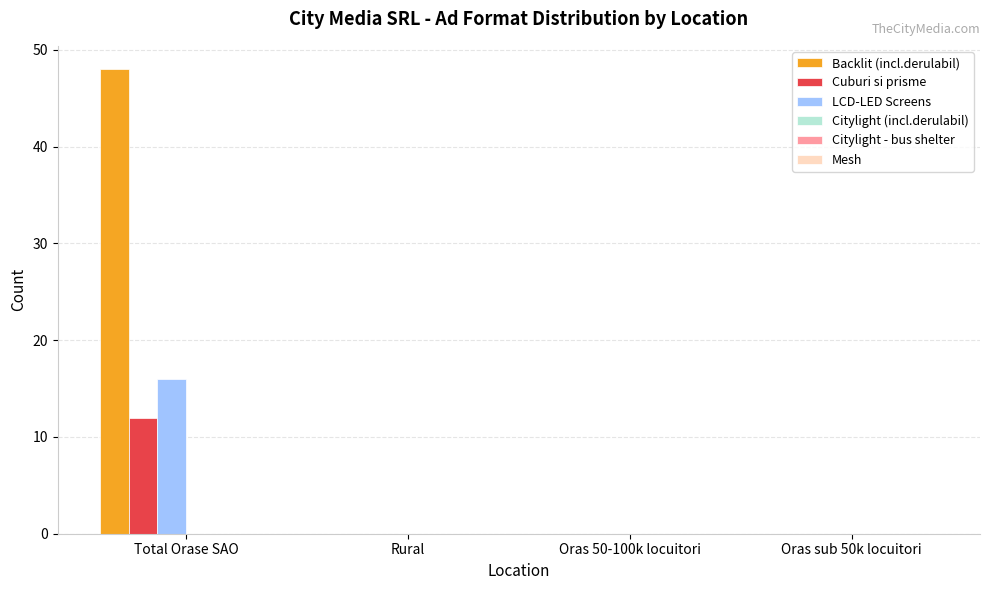

At which category is the sum across all series the highest?

Total Orase SAO